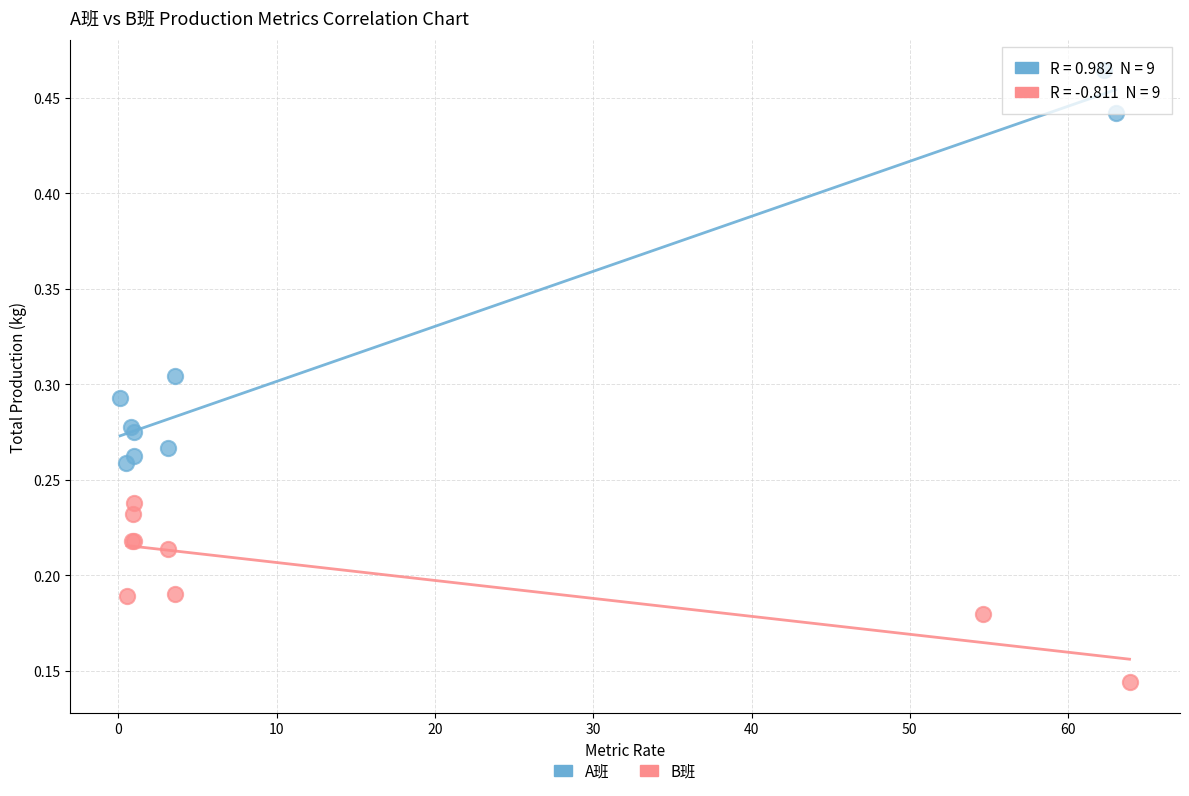

Which series reaches the maximum Y coordinate?

A班